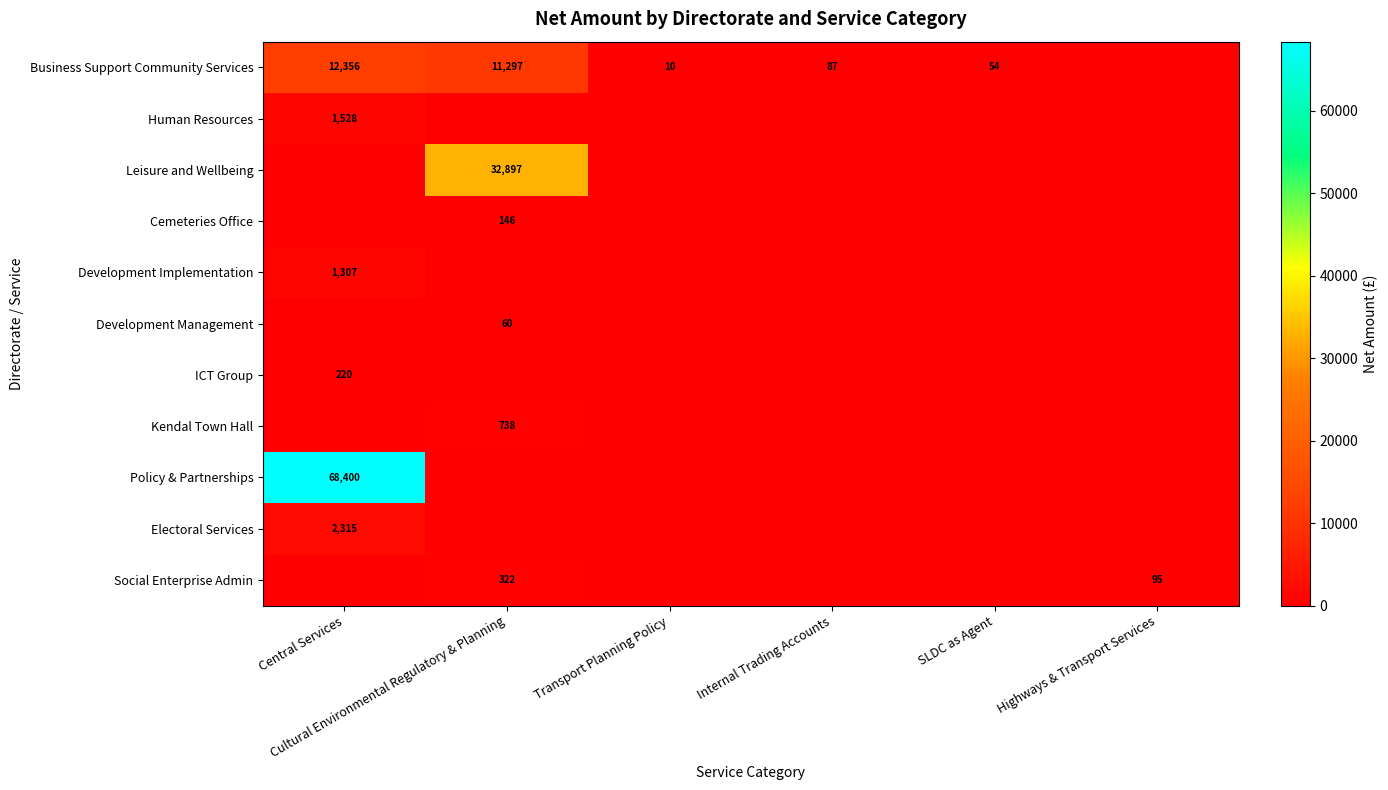

Between Internal Trading Accounts and Highways & Transport Services, which series saw the biggest shift?

Social Enterprise Admin